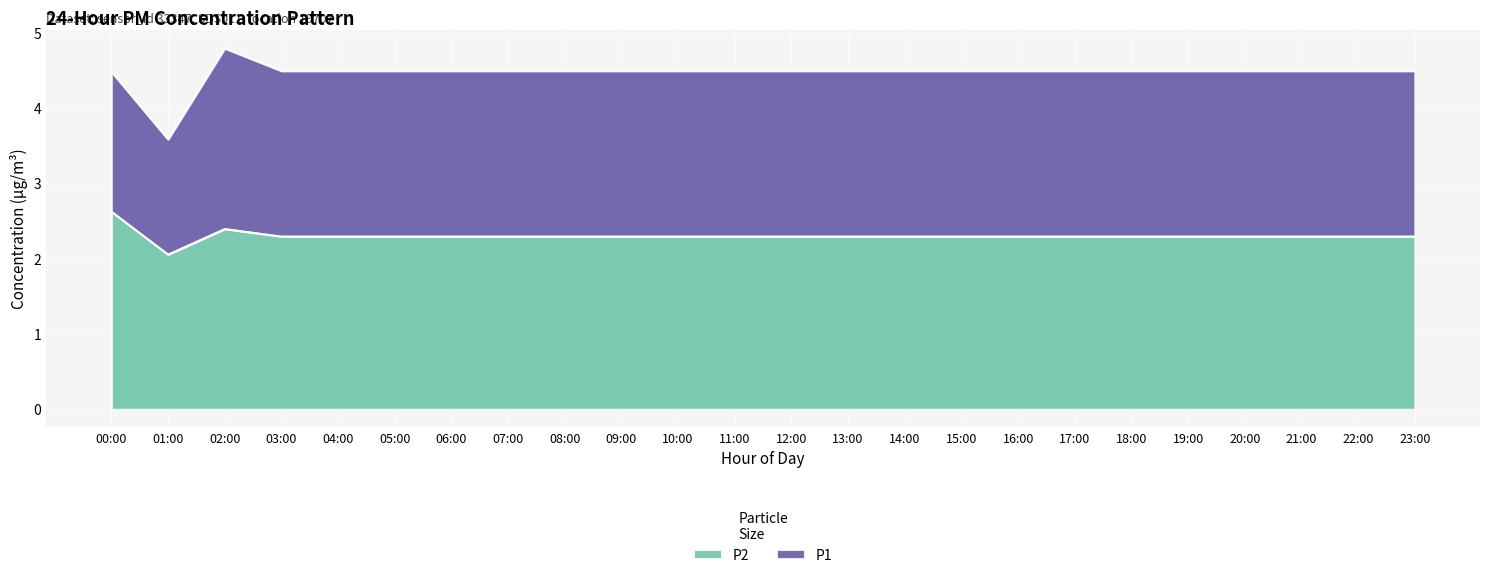

What is the highest value of the P2 series?

2.6